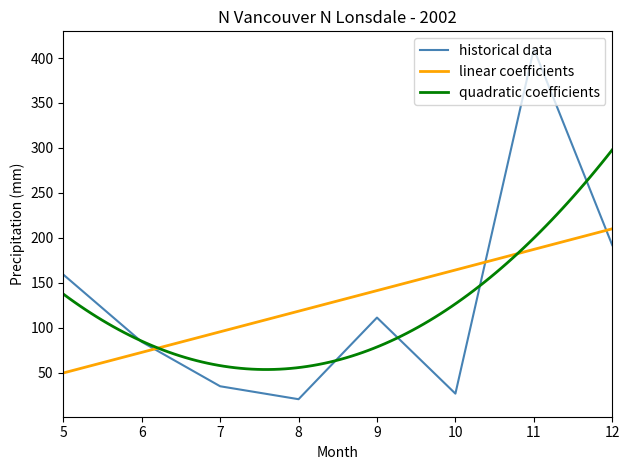

At which label does the data first exceed 111?

5